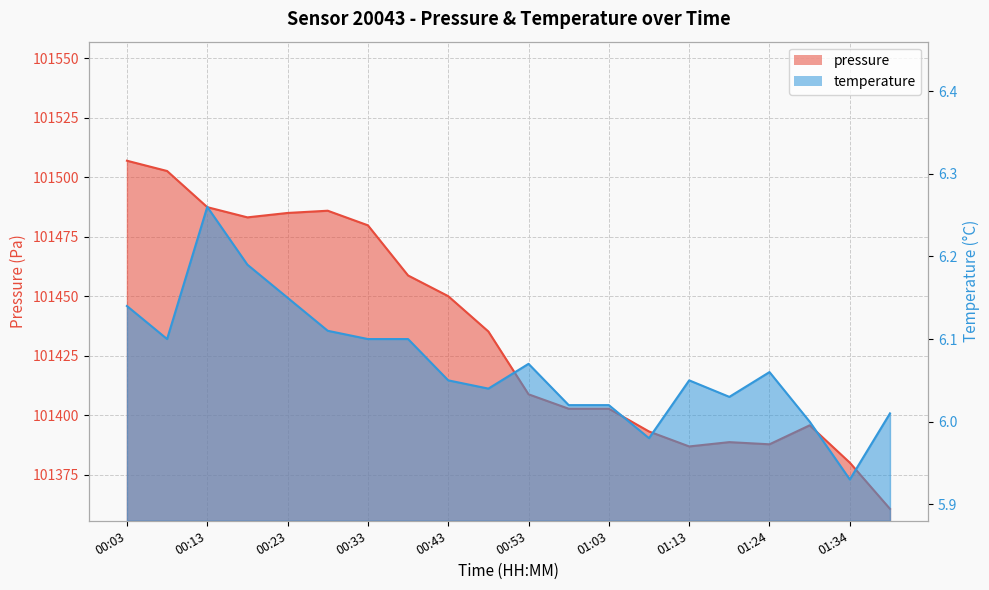

Reading right to left, list all the values displayed in this chart.

pressure: 01:39=101360.7	01:34=101380.1	01:29=101395.8	01:24=101387.8	01:19=101388.7	01:13=101386.9	01:08=101393.2	01:03=101402.7	00:58=101402.7	00:53=101408.8	00:48=101435.2	00:43=101450.0	00:38=101458.7	00:33=101479.8	00:28=101485.9	00:23=101484.9	00:18=101483.1	00:13=101487.4	00:08=101502.6	00:03=101506.9
temperature: 01:39=6.0	01:34=5.9	01:29=6.0	01:24=6.1	01:19=6.0	01:13=6.0	01:08=6.0	01:03=6.0	00:58=6.0	00:53=6.1	00:48=6.0	00:43=6.0	00:38=6.1	00:33=6.1	00:28=6.1	00:23=6.2	00:18=6.2	00:13=6.3	00:08=6.1	00:03=6.1